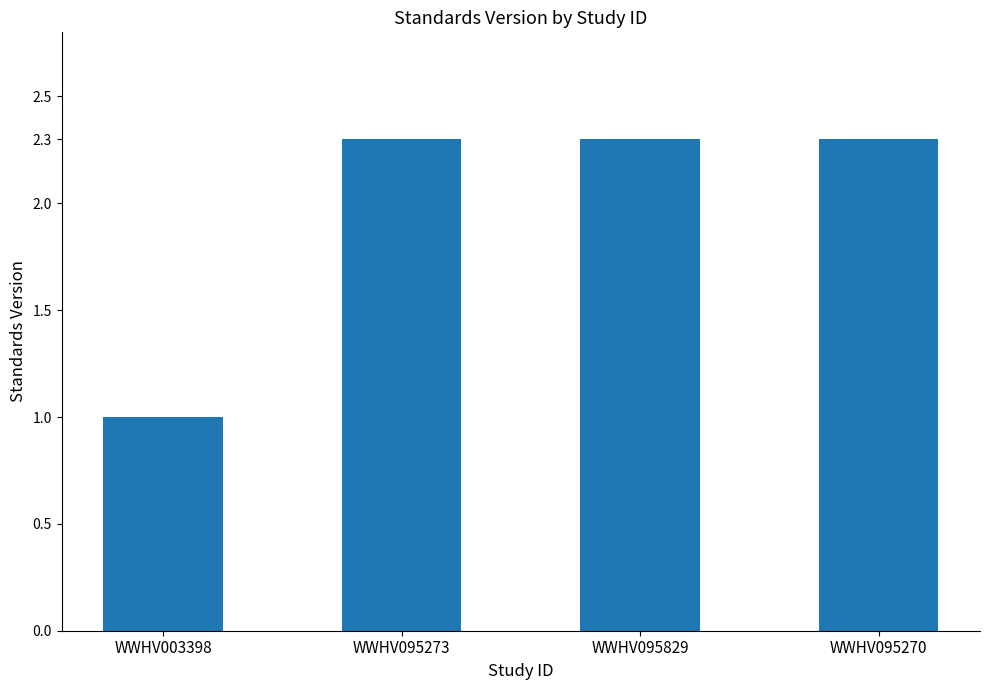

Which category has the lowest value across all series?

WWHV003398